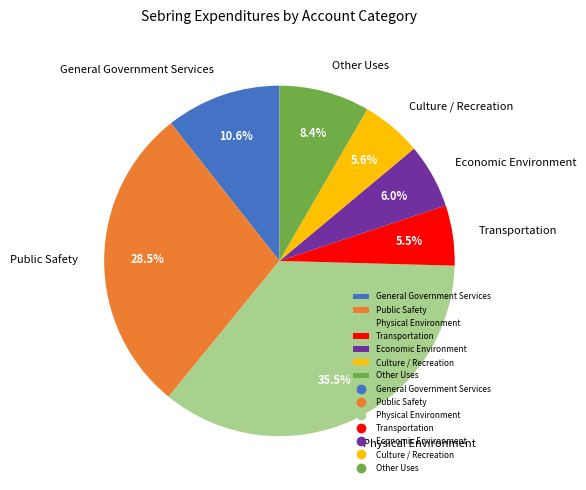

What is the largest slice in the pie chart?

Physical Environment